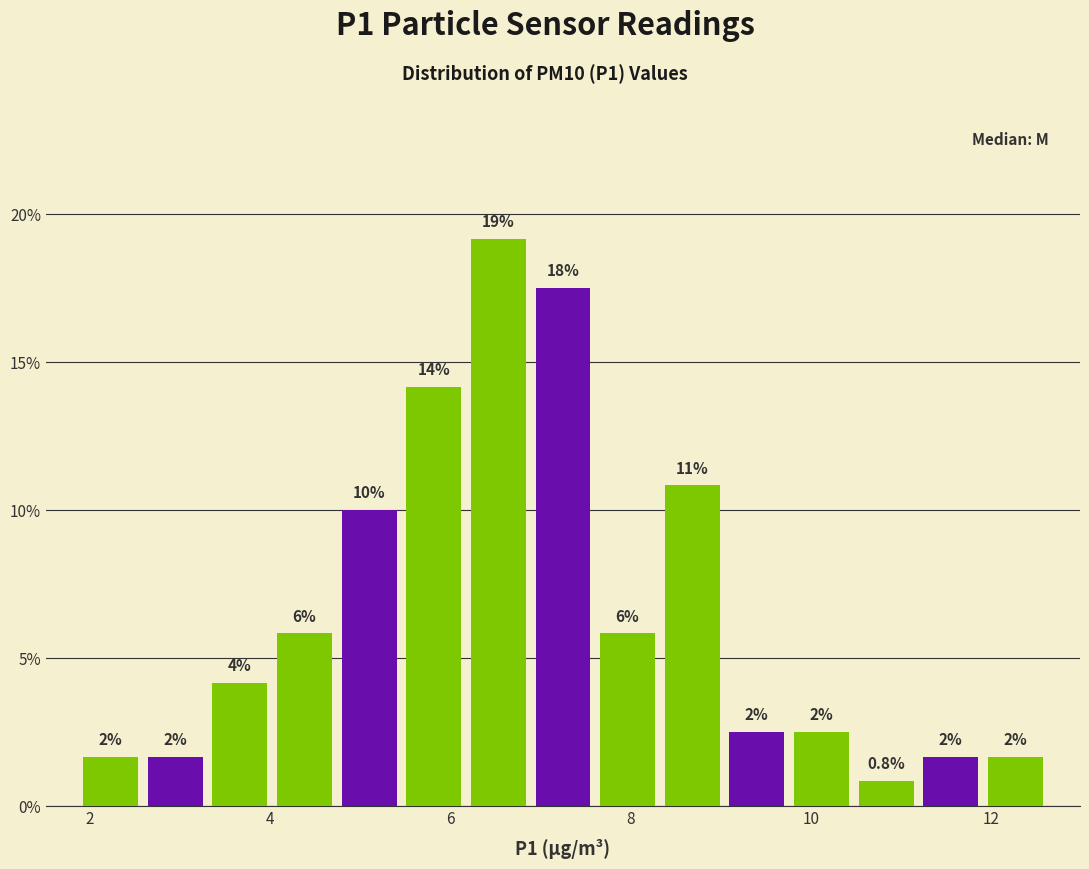

Around what value on the x-axis is the tallest bar? Give the approximate position of its centre, as read against the axis.

6.6